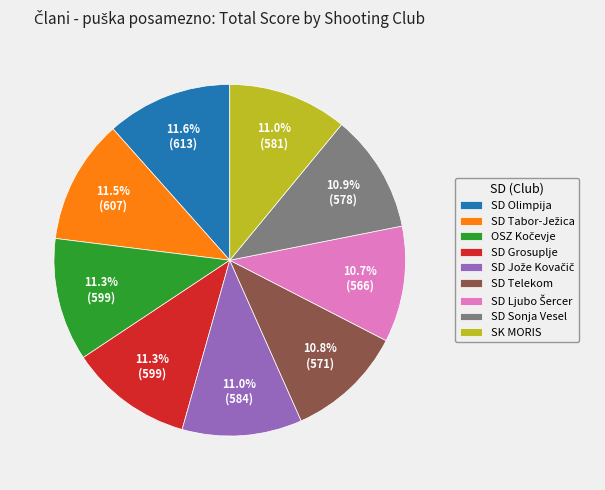

Does SD Telekom represent more than half of the total?

No